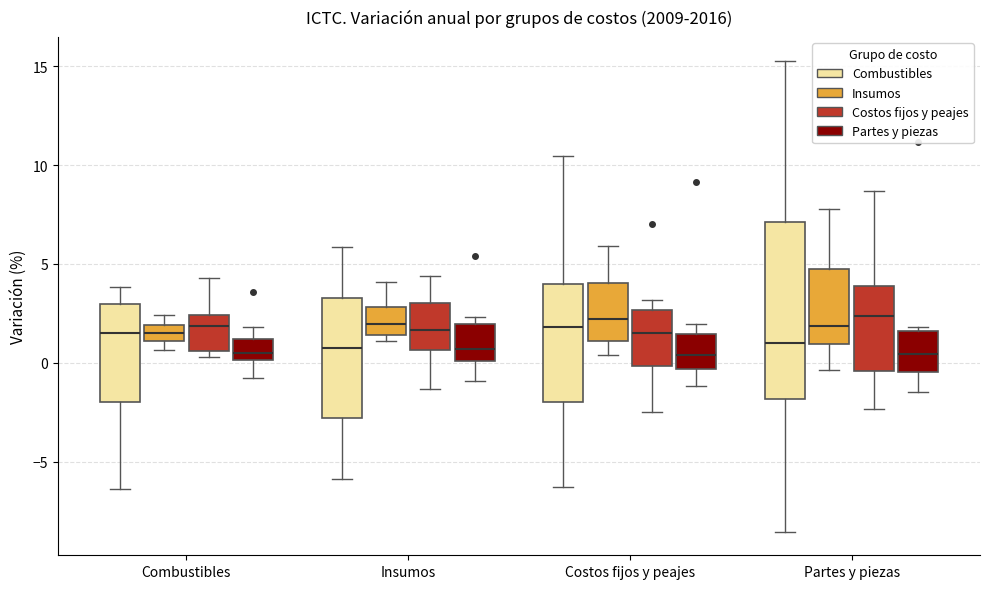

Reading left to right, read every box against the y-axis: the position of its median line, the range the box covers, and the ends of its whiskers. The values are not printed on the chart, so give them approximately, as read against the axis.

Combustibles (Combustibles): median 1.5, box -2.0 to 3.0, whiskers -6.5 to 4.0
Combustibles (Insumos): median 1.5, box 1.0 to 2.0, whiskers 0.5 to 2.5
Combustibles (Costos fijos y peajes): median 2.0, box 0.5 to 2.5, whiskers 0.5 (just below the box's lower edge) to 4.5
Combustibles (Partes y piezas): median 0.5, box 0.0 to 1.0, whiskers -1.0 to 2.0
Insumos (Combustibles): median 1.0, box -3.0 to 3.5, whiskers -6.0 to 6.0
Insumos (Insumos): median 2.0, box 1.5 to 3.0, whiskers 1.0 to 4.0
Insumos (Costos fijos y peajes): median 1.5, box 0.5 to 3.0, whiskers -1.5 to 4.5
Insumos (Partes y piezas): median 0.5, box 0.0 to 2.0, whiskers -1.0 to 2.5
Costos fijos y peajes (Combustibles): median 2.0, box -2.0 to 4.0, whiskers -6.5 to 10.5
Costos fijos y peajes (Insumos): median 2.0, box 1.0 to 4.0, whiskers 0.5 to 6.0
Costos fijos y peajes (Costos fijos y peajes): median 1.5, box 0.0 to 2.5, whiskers -2.5 to 3.0
Costos fijos y peajes (Partes y piezas): median 0.5, box -0.5 to 1.5, whiskers -1.0 to 2.0
Partes y piezas (Combustibles): median 1.0, box -2.0 to 7.0, whiskers -8.5 to 15.5
Partes y piezas (Insumos): median 2.0, box 1.0 to 4.5, whiskers -0.5 to 8.0
Partes y piezas (Costos fijos y peajes): median 2.5, box -0.5 to 4.0, whiskers -2.5 to 8.5
Partes y piezas (Partes y piezas): median 0.5, box -0.5 to 1.5, whiskers -1.5 to 2.0